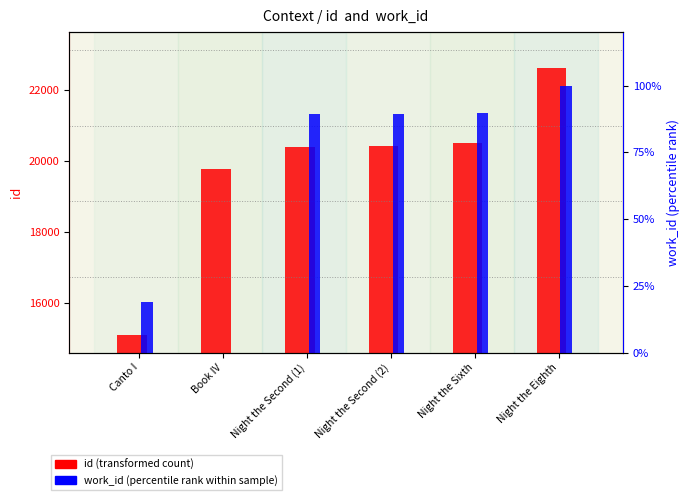

What is the label of the 4th bar from the left?

Night the Second (2)